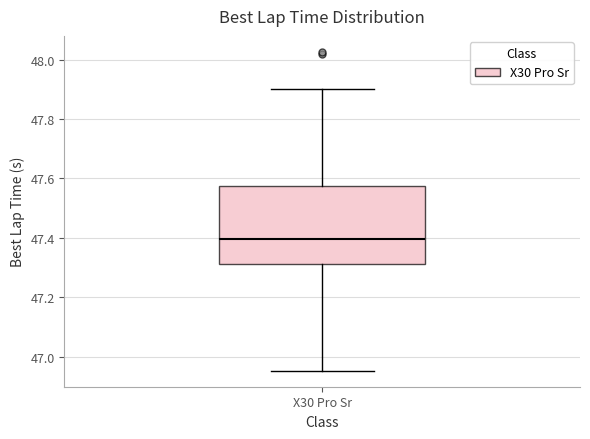

Read this box plot against the y-axis: the position of the median line, the range covered by the box, and the ends of both whiskers. The values are not printed on the chart, so give them approximately, as read against the axis.

median 47.40, box 47.32 to 47.58, whiskers 46.96 to 47.90